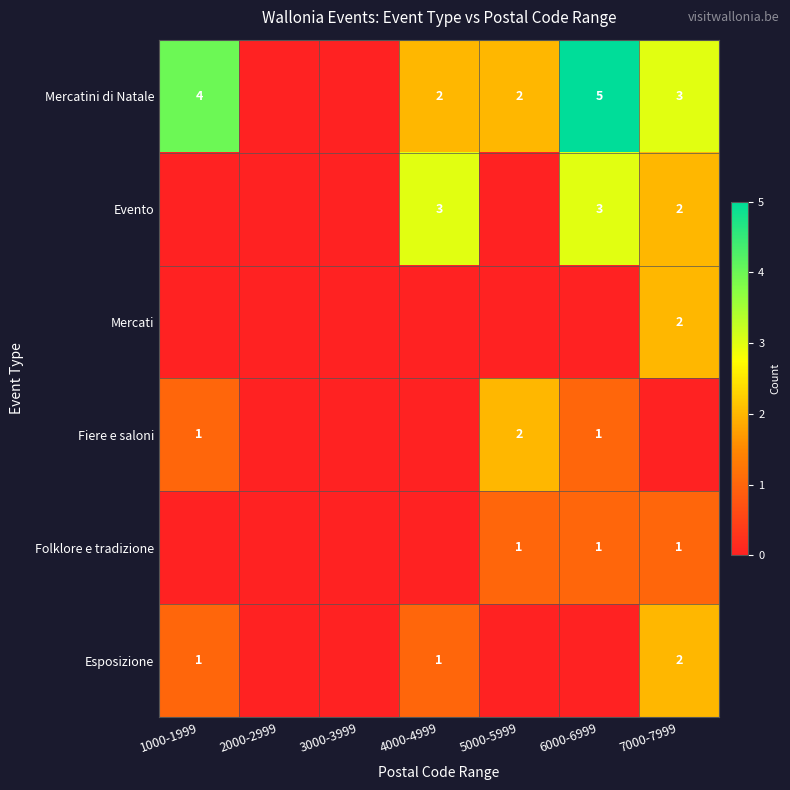

What is the total value across all series at 7000-7999?

10